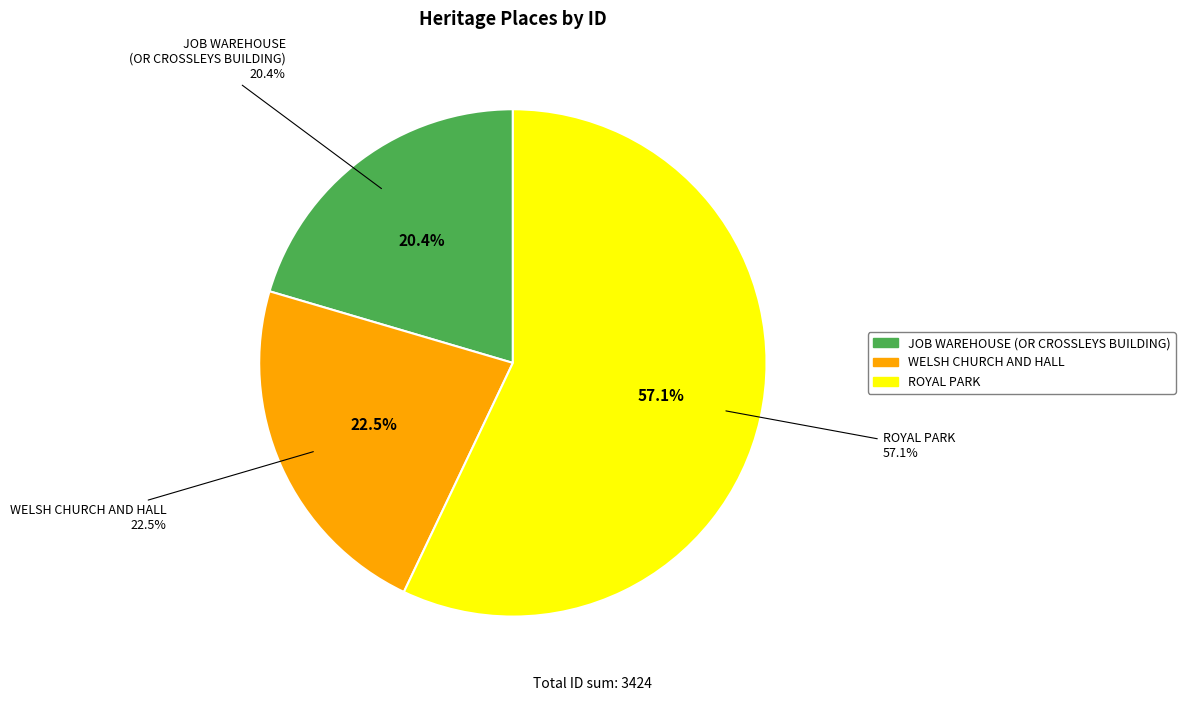

To the nearest percent, what is the combined percentage of JOB WAREHOUSE (OR CROSSLEYS BUILDING) and WELSH CHURCH AND HALL?

43%